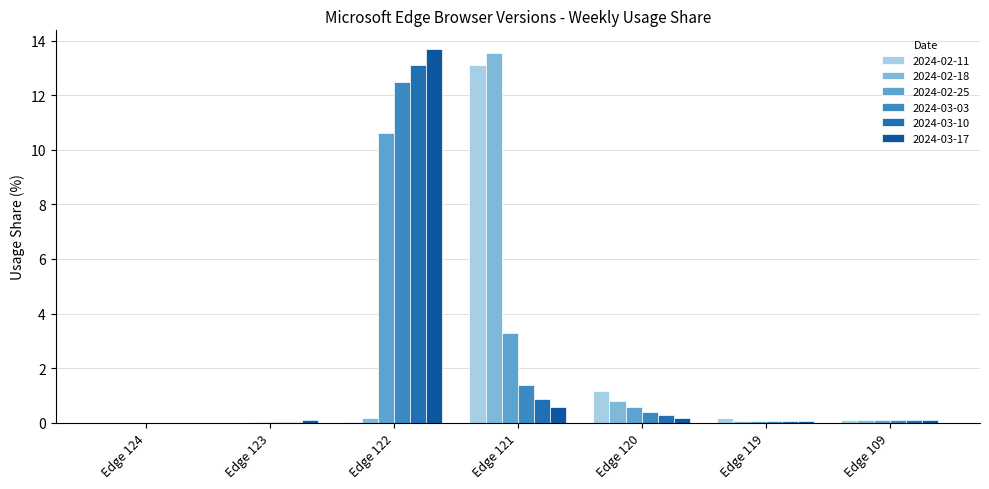

Are the bars horizontal?

No